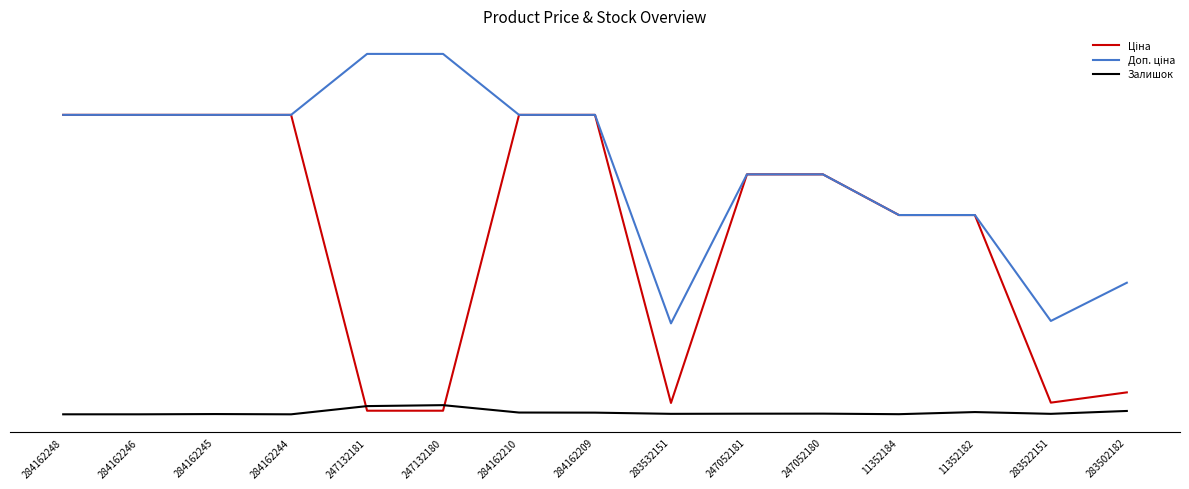

The Залишок series shows 56.0 at 284162210. True or false?

True